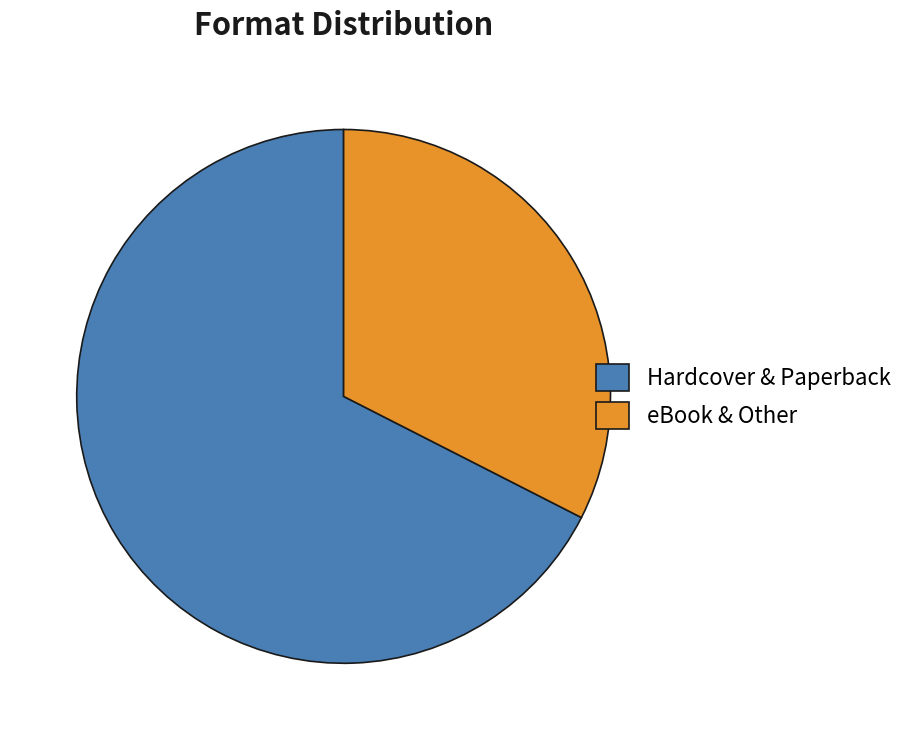

The Hardcover & Paperback slice represents 68% of the pie. True or false?

True